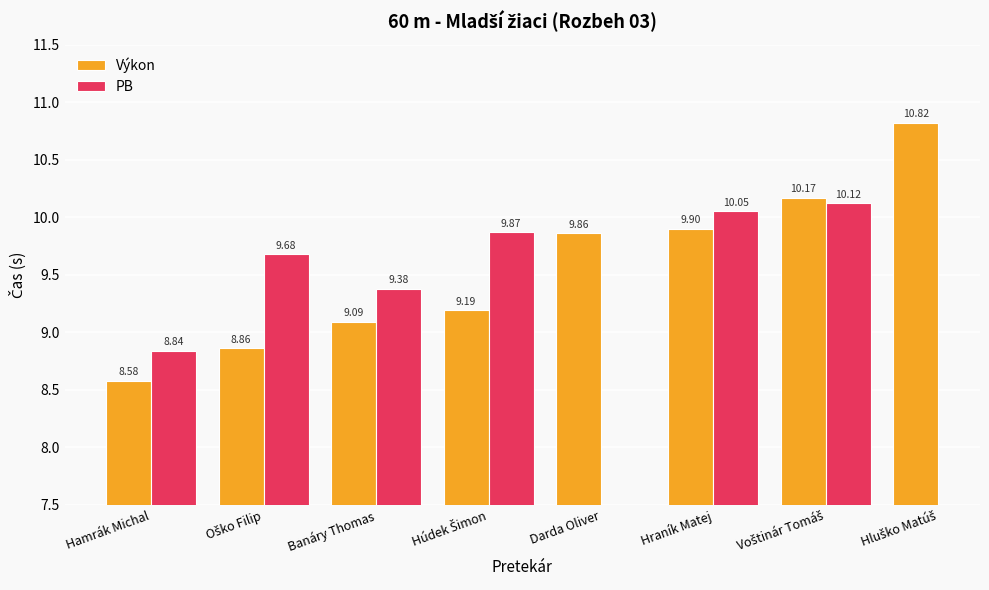

Read the PB value at Hamrák Michal.

8.8